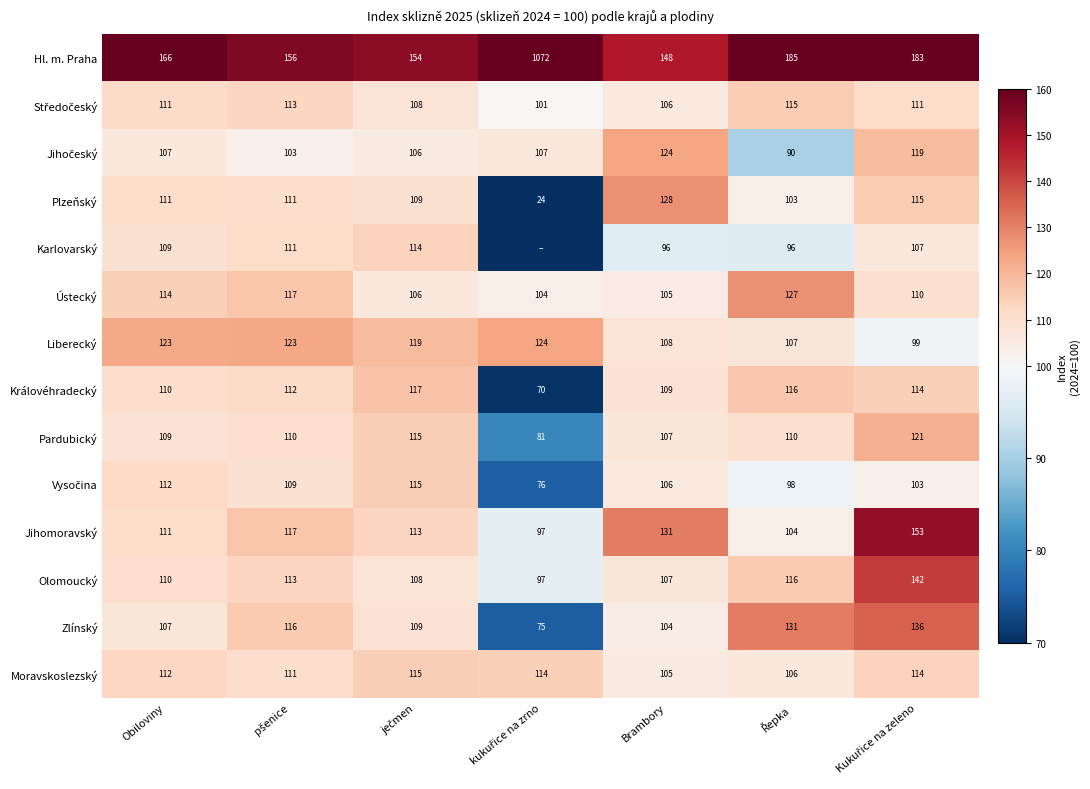

What is the maximum value for Liberecký?

124